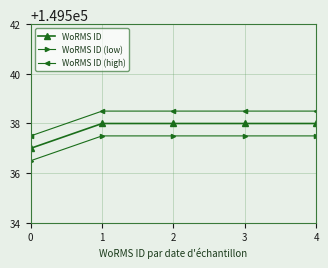

What is the spread (max minus min) of values at 3?

1.0